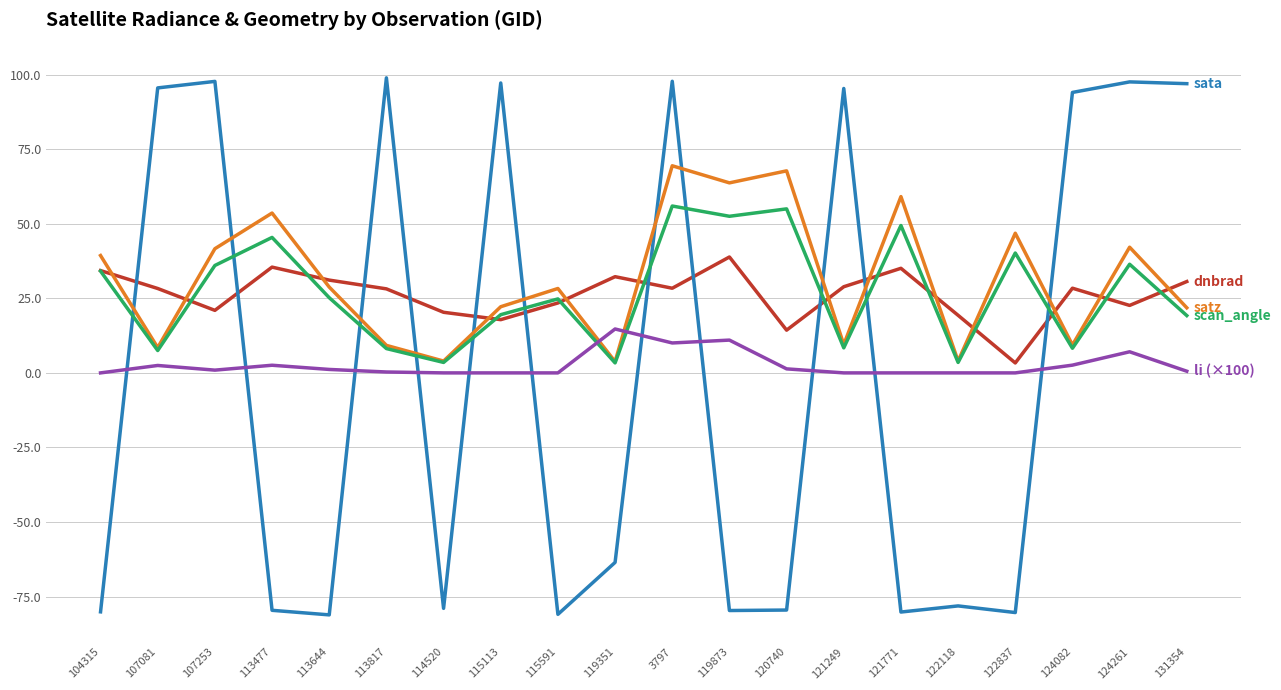

What is the greatest value displayed?

98.9